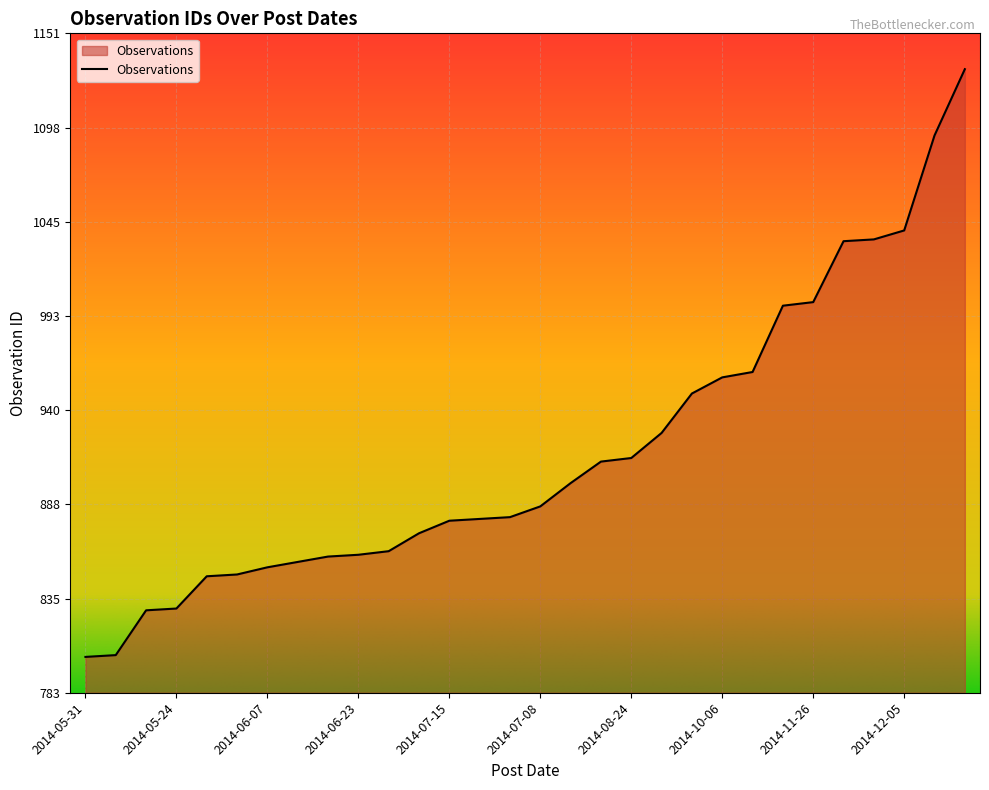

What is the maximum value shown in the chart?

1131